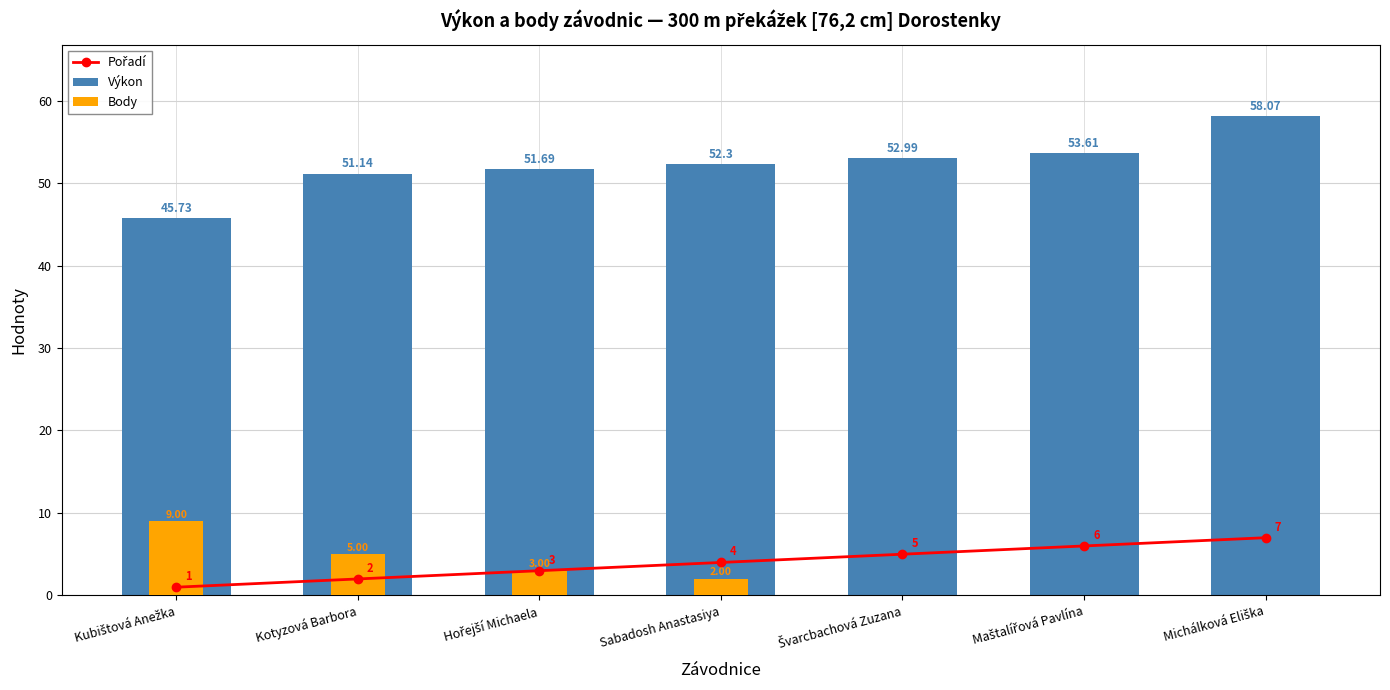

Reading left to right, transcribe all the data shown in this chart.

Pořadí: Kubištová Anežka=1.0	Kotyzová Barbora=2.0	Hořejší Michaela=3.0	Sabadosh Anastasiya=4.0	Švarcbachová Zuzana=5.0	Maštalířová Pavlína=6.0	Michálková Eliška=7.0
Výkon: Kubištová Anežka=45.7	Kotyzová Barbora=51.1	Hořejší Michaela=51.7	Sabadosh Anastasiya=52.3	Švarcbachová Zuzana=53.0	Maštalířová Pavlína=53.6	Michálková Eliška=58.1
Body: Kubištová Anežka=9.0	Kotyzová Barbora=5.0	Hořejší Michaela=3.0	Sabadosh Anastasiya=2.0	Švarcbachová Zuzana=0.0	Maštalířová Pavlína=0.0	Michálková Eliška=0.0